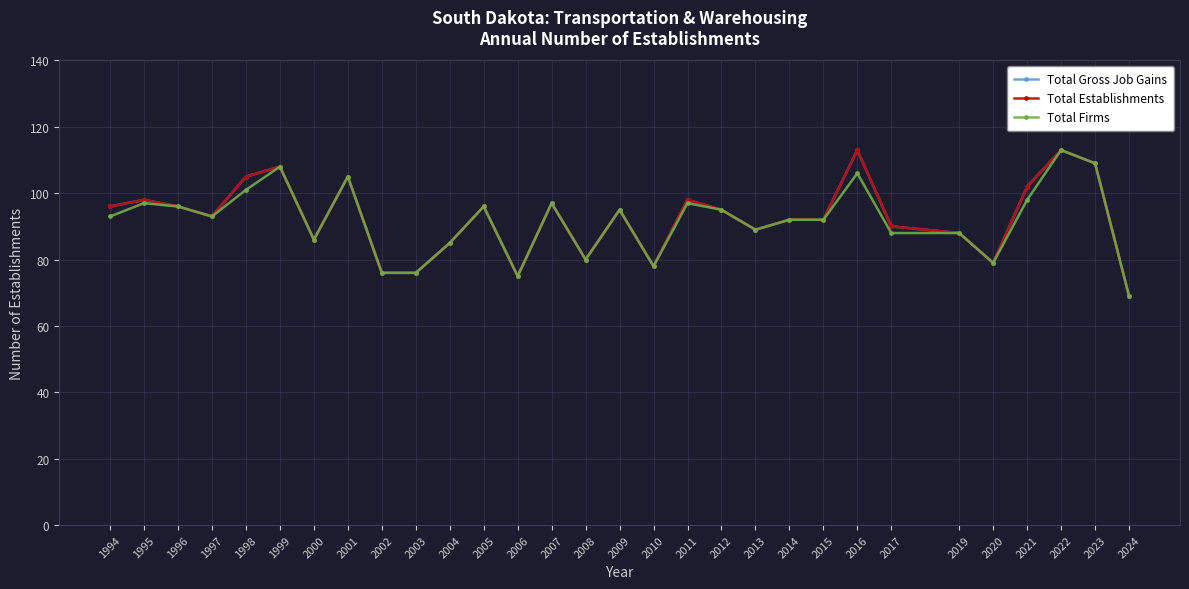

Reading left to right, list all the values displayed in this chart.

Total Gross Job Gains: 1994=96	1995=98	1996=96	1997=93	1998=105	1999=108	2000=86	2001=105	2002=76	2003=76	2004=85	2005=96	2006=75	2007=97	2008=80	2009=95	2010=78	2011=98	2012=95	2013=89	2014=92	2015=92	2016=113	2017=90	2019=88	2020=79	2021=102	2022=113	2023=109	2024=69
Total Establishments: 1994=96	1995=98	1996=96	1997=93	1998=105	1999=108	2000=86	2001=105	2002=76	2003=76	2004=85	2005=96	2006=75	2007=97	2008=80	2009=95	2010=78	2011=98	2012=95	2013=89	2014=92	2015=92	2016=113	2017=90	2019=88	2020=79	2021=102	2022=113	2023=109	2024=69
Total Firms: 1994=93	1995=97	1996=96	1997=93	1998=101	1999=108	2000=86	2001=105	2002=76	2003=76	2004=85	2005=96	2006=75	2007=97	2008=80	2009=95	2010=78	2011=97	2012=95	2013=89	2014=92	2015=92	2016=106	2017=88	2019=88	2020=79	2021=98	2022=113	2023=109	2024=69